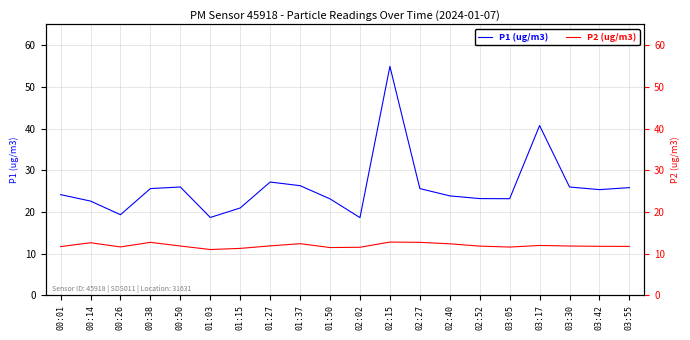

What is the average value of the P1 (ug/m3) series?

26.1